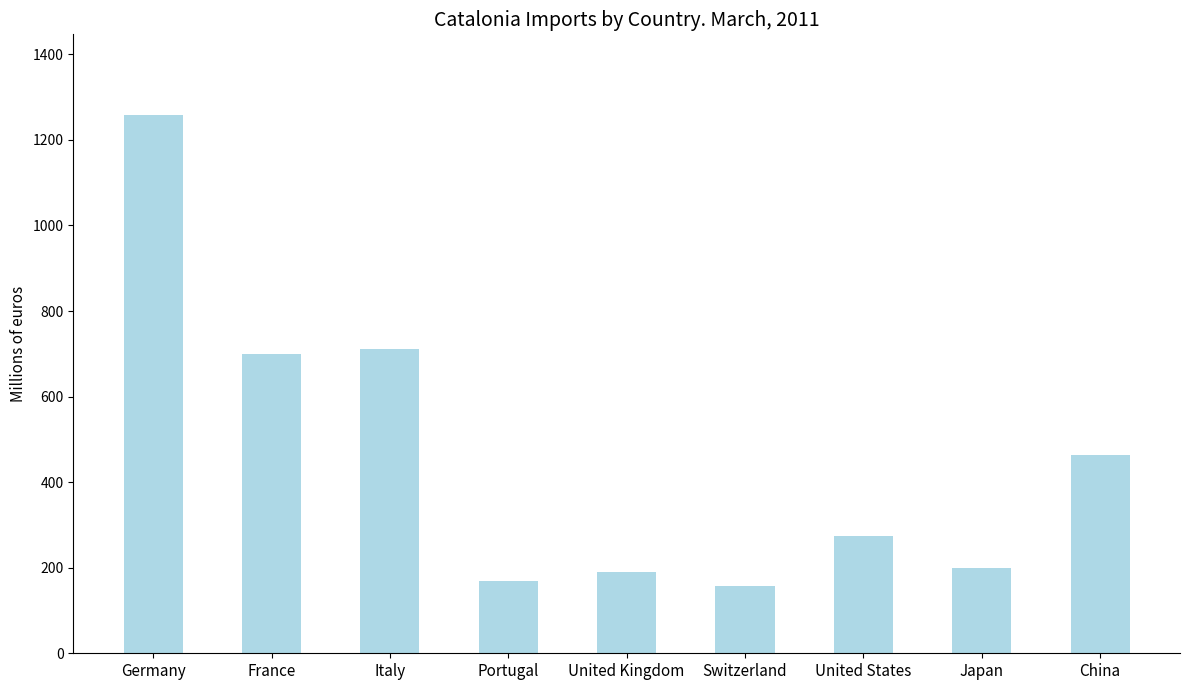

What is the label of the 3rd bar from the left?

Italy